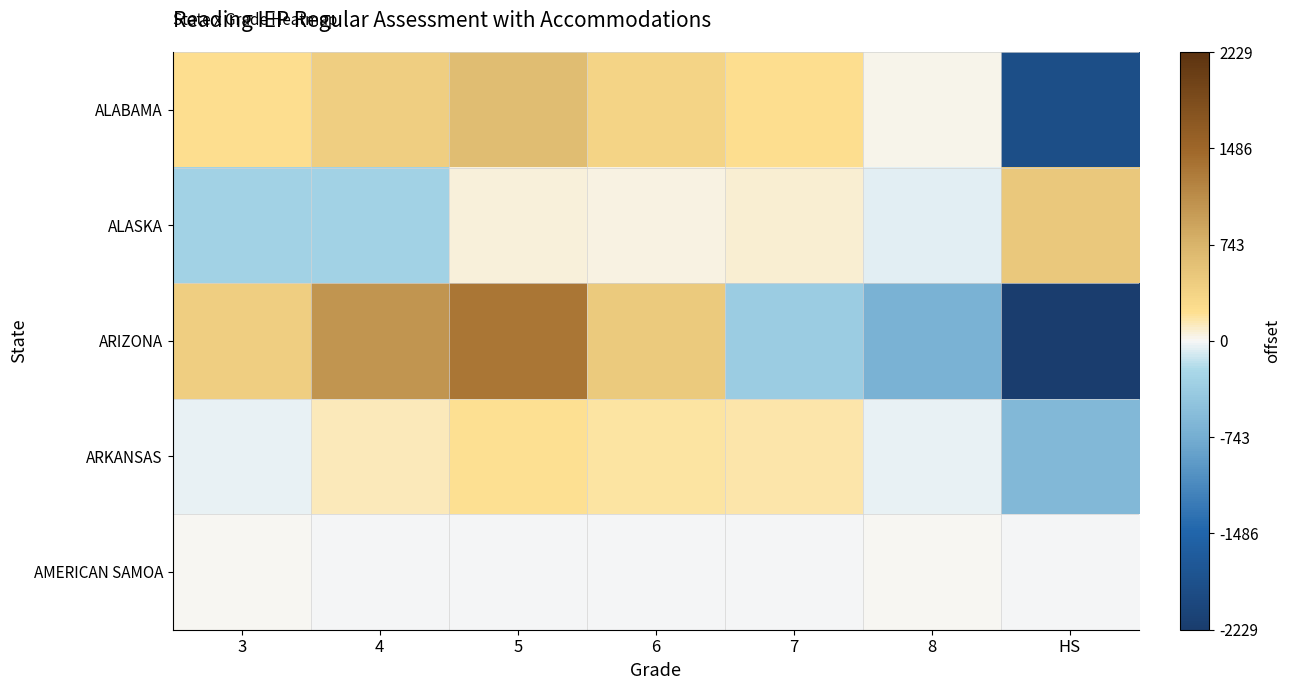

Between 4 and 3, which is larger?

4